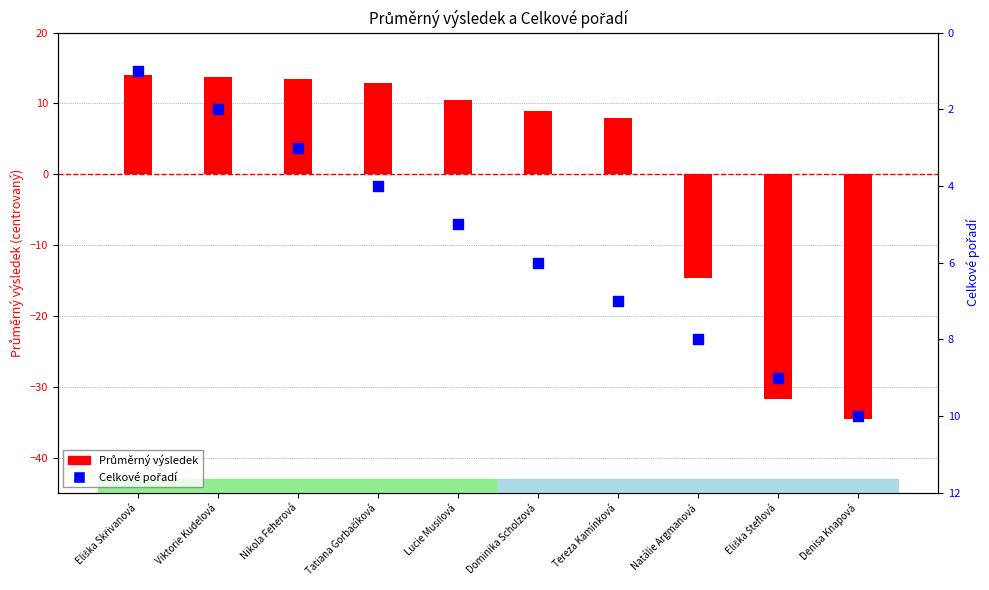

At how many categories does at least one series exceed -11?

10